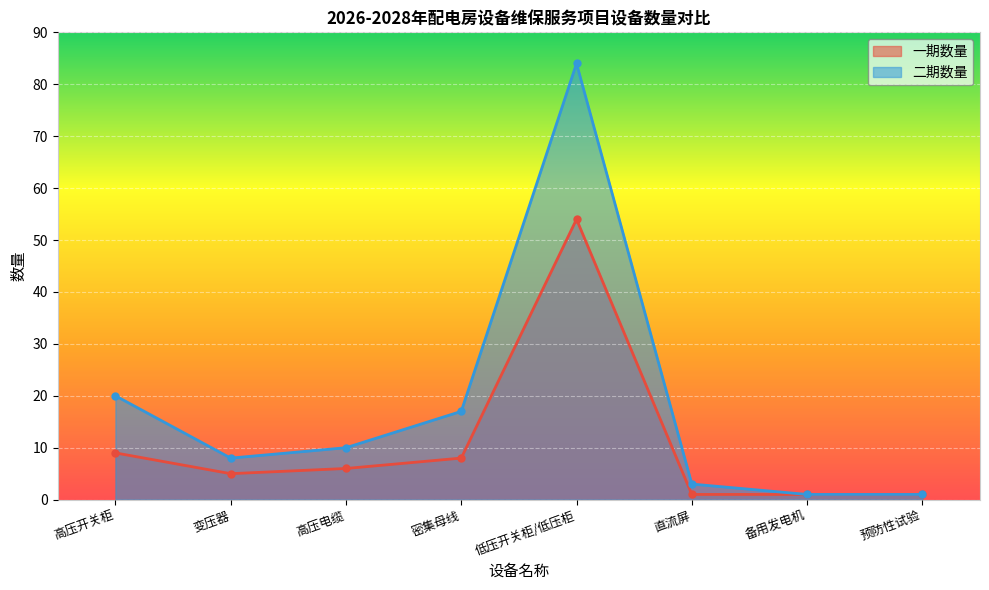

The 二期数量 series shows 3 at 直流屏. True or false?

True